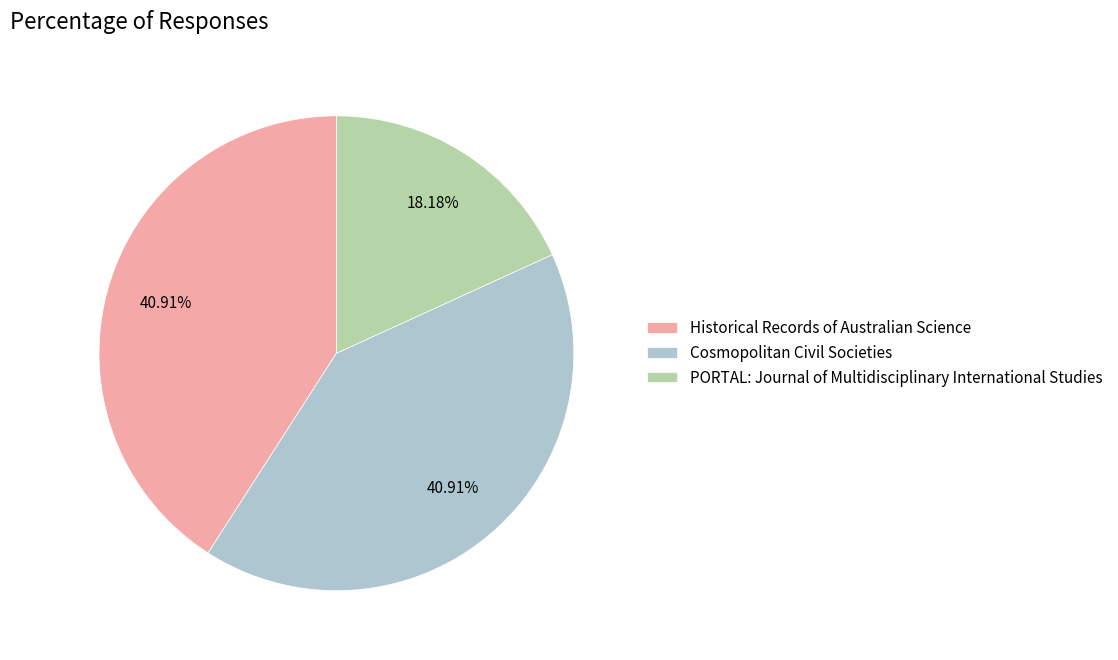

Combined, do PORTAL: Journal of Multidisciplinary International Studies and Cosmopolitan Civil Societies account for over 50%?

Yes